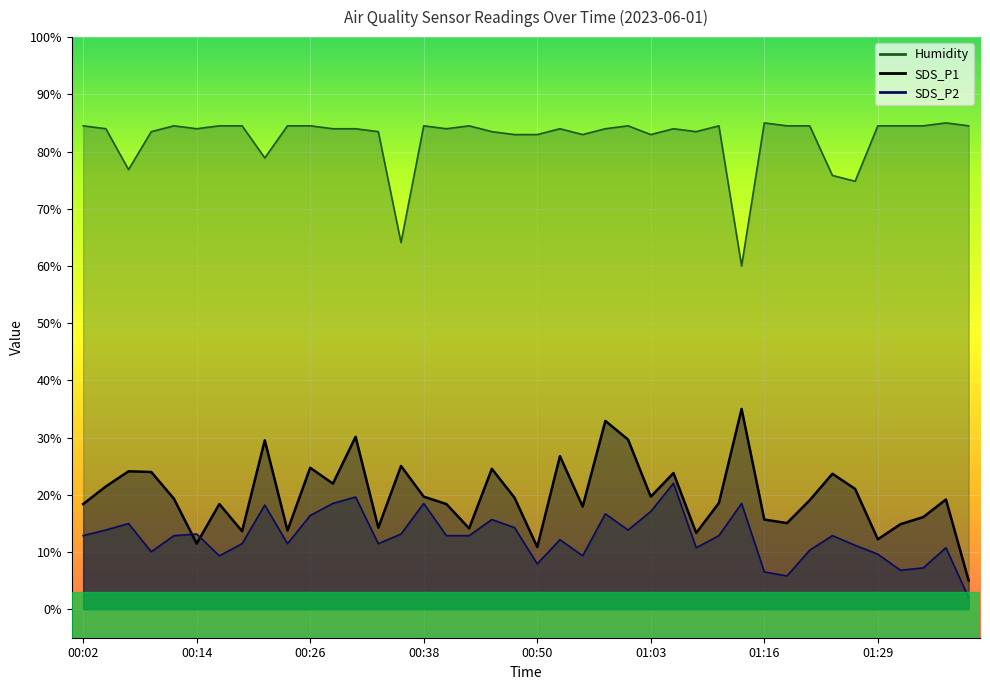

Reading right to left, what are all the values shown in this chart?

SDS_P1: 01:39=5.0	01:36=19.2	01:34=16.1	01:31=14.9	01:29=12.2	01:26=21.0	01:24=23.7	01:21=19.0	01:18=15.0	01:16=15.7	01:13=35.0	01:10=18.6	01:08=13.3	01:05=23.8	01:03=19.7	01:00=29.6	00:58=32.9	00:55=17.9	00:53=26.7	00:50=10.9	00:48=19.5	00:46=24.5	00:43=14.1	00:41=18.4	00:38=19.7	00:36=25.0	00:33=14.2	00:31=30.1	00:29=21.9	00:26=24.7	00:24=13.7	00:21=29.5	00:19=13.6	00:16=18.4	00:14=11.5	00:12=19.3	00:09=24.0	00:07=24.1	00:04=21.4	00:02=18.4
SDS_P2: 01:39=2.0	01:36=10.7	01:34=7.2	01:31=6.8	01:29=9.6	01:26=11.2	01:24=12.8	01:21=10.3	01:18=5.8	01:16=6.5	01:13=18.5	01:10=12.8	01:08=10.7	01:05=22.0	01:03=17.1	01:00=13.8	00:58=16.6	00:55=9.3	00:53=12.1	00:50=7.9	00:48=14.3	00:46=15.7	00:43=12.8	00:41=12.8	00:38=18.5	00:36=13.1	00:33=11.4	00:31=19.6	00:29=18.5	00:26=16.4	00:24=11.4	00:21=18.2	00:19=11.4	00:16=9.3	00:14=13.1	00:12=12.8	00:09=10.0	00:07=15.0	00:04=13.8	00:02=12.8
Humidity: 01:39=84.5	01:36=85.0	01:34=84.5	01:31=84.5	01:29=84.5	01:26=74.8	01:24=75.8	01:21=84.5	01:18=84.5	01:16=85.0	01:13=60.0	01:10=84.5	01:08=83.5	01:05=84.0	01:03=83.0	01:00=84.5	00:58=84.0	00:55=83.0	00:53=84.0	00:50=83.0	00:48=83.0	00:46=83.5	00:43=84.5	00:41=84.0	00:38=84.5	00:36=64.1	00:33=83.5	00:31=84.0	00:29=84.0	00:26=84.5	00:24=84.5	00:21=78.9	00:19=84.5	00:16=84.5	00:14=84.0	00:12=84.5	00:09=83.5	00:07=76.8	00:04=84.0	00:02=84.5